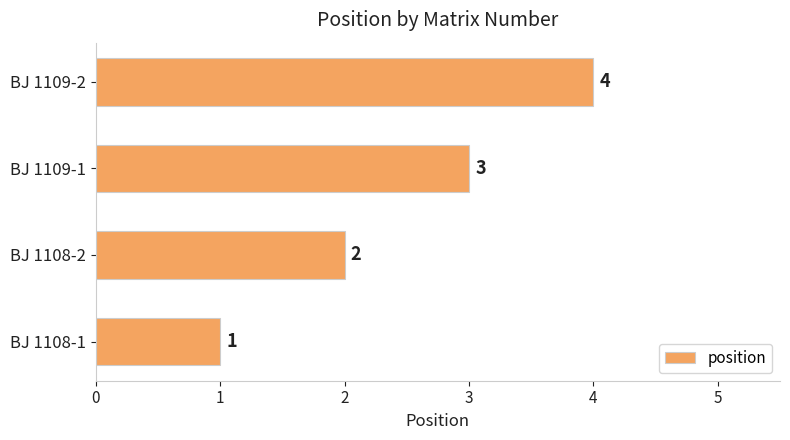

What is the minimum value shown in the chart?

1